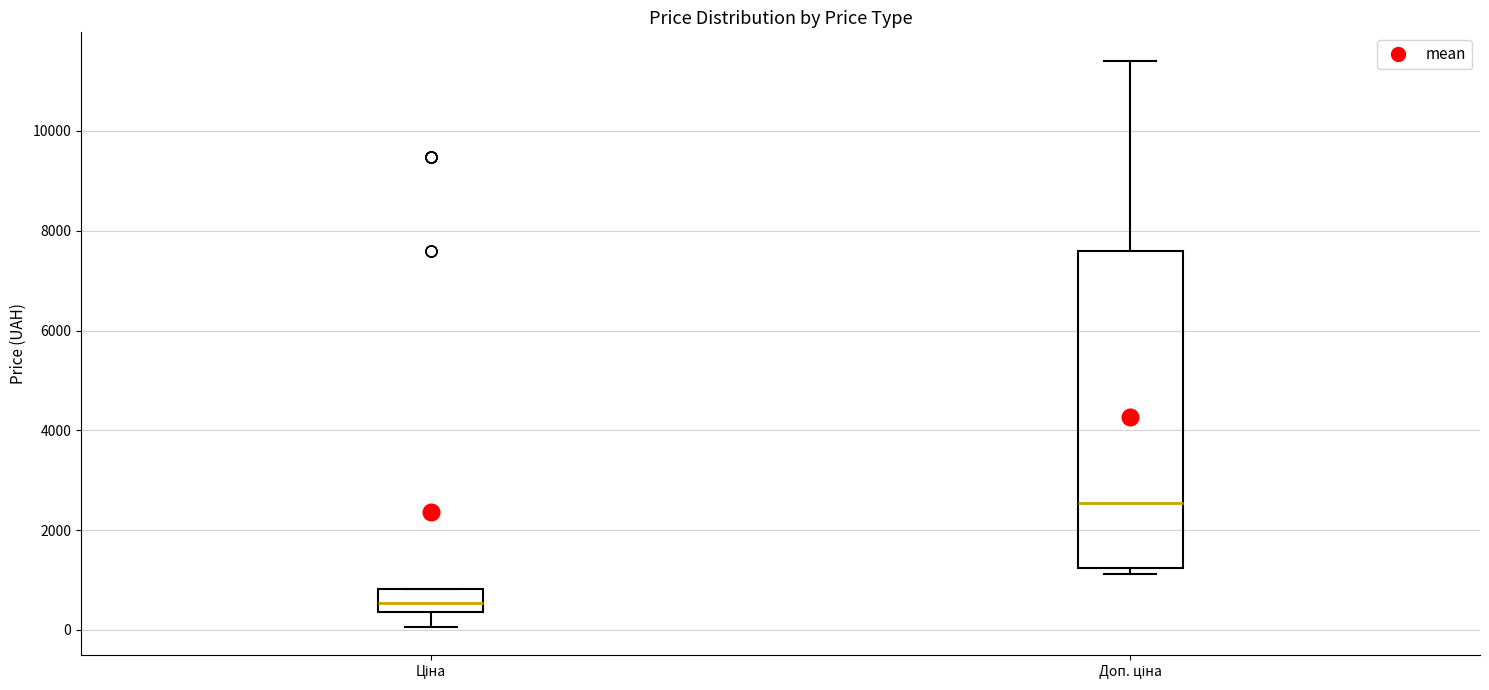

Reading left to right, transcribe this box plot: for each box, give where its median line is, the range the box spans, and where its two whiskers end, as read against the y-axis. The values are not printed on the chart, so give them approximately, as read against the axis.

Ціна: median 600, box 400 to 800, whiskers 0 to 800
Доп. ціна: median 2600, box 1200 to 7600, whiskers 1200 (just below the box's lower edge) to 11400